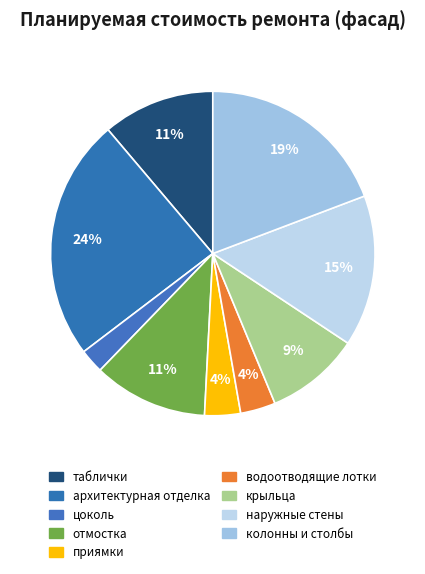

Which category has the biggest portion of the pie?

архитектурная отделка